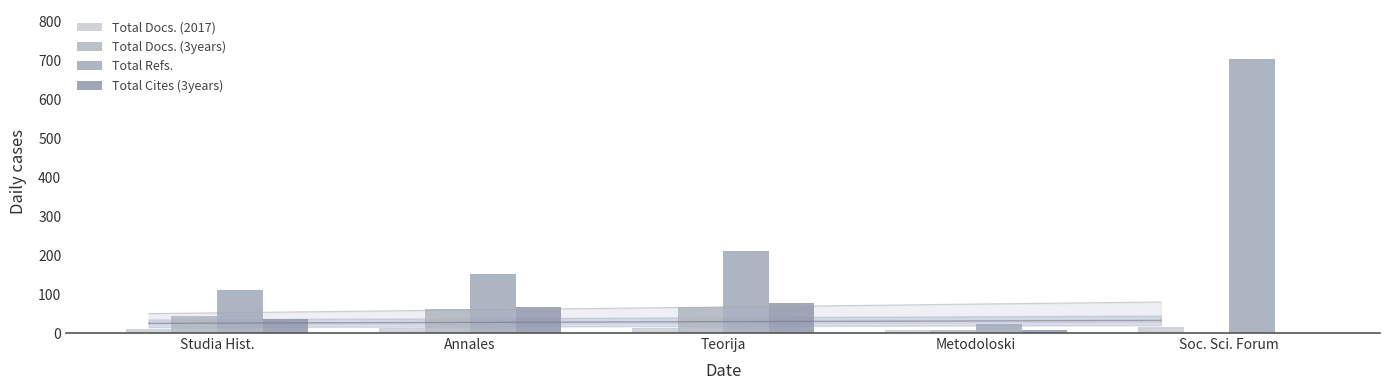

Are the bars horizontal?

No